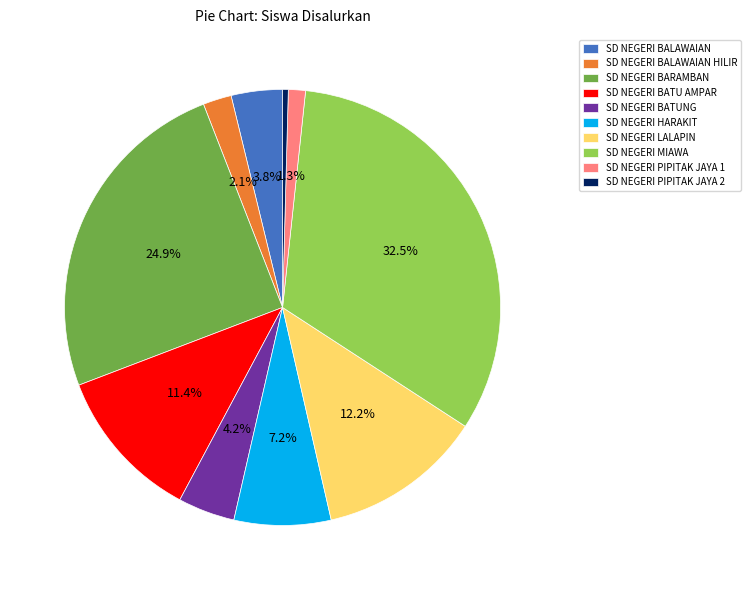

To the nearest percent, what is the combined percentage of SD NEGERI BALAWAIAN HILIR and SD NEGERI HARAKIT?

9%